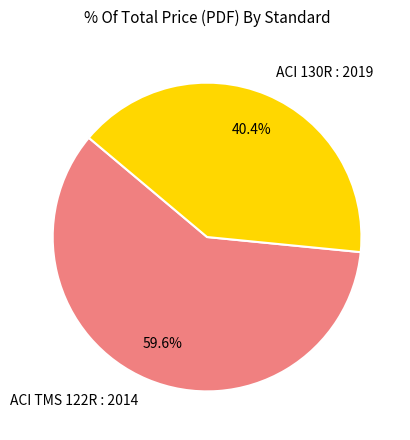

To the nearest percent, what is the difference between the ACI 130R : 2019 and ACI TMS 122R : 2014 slice percentages?

19%